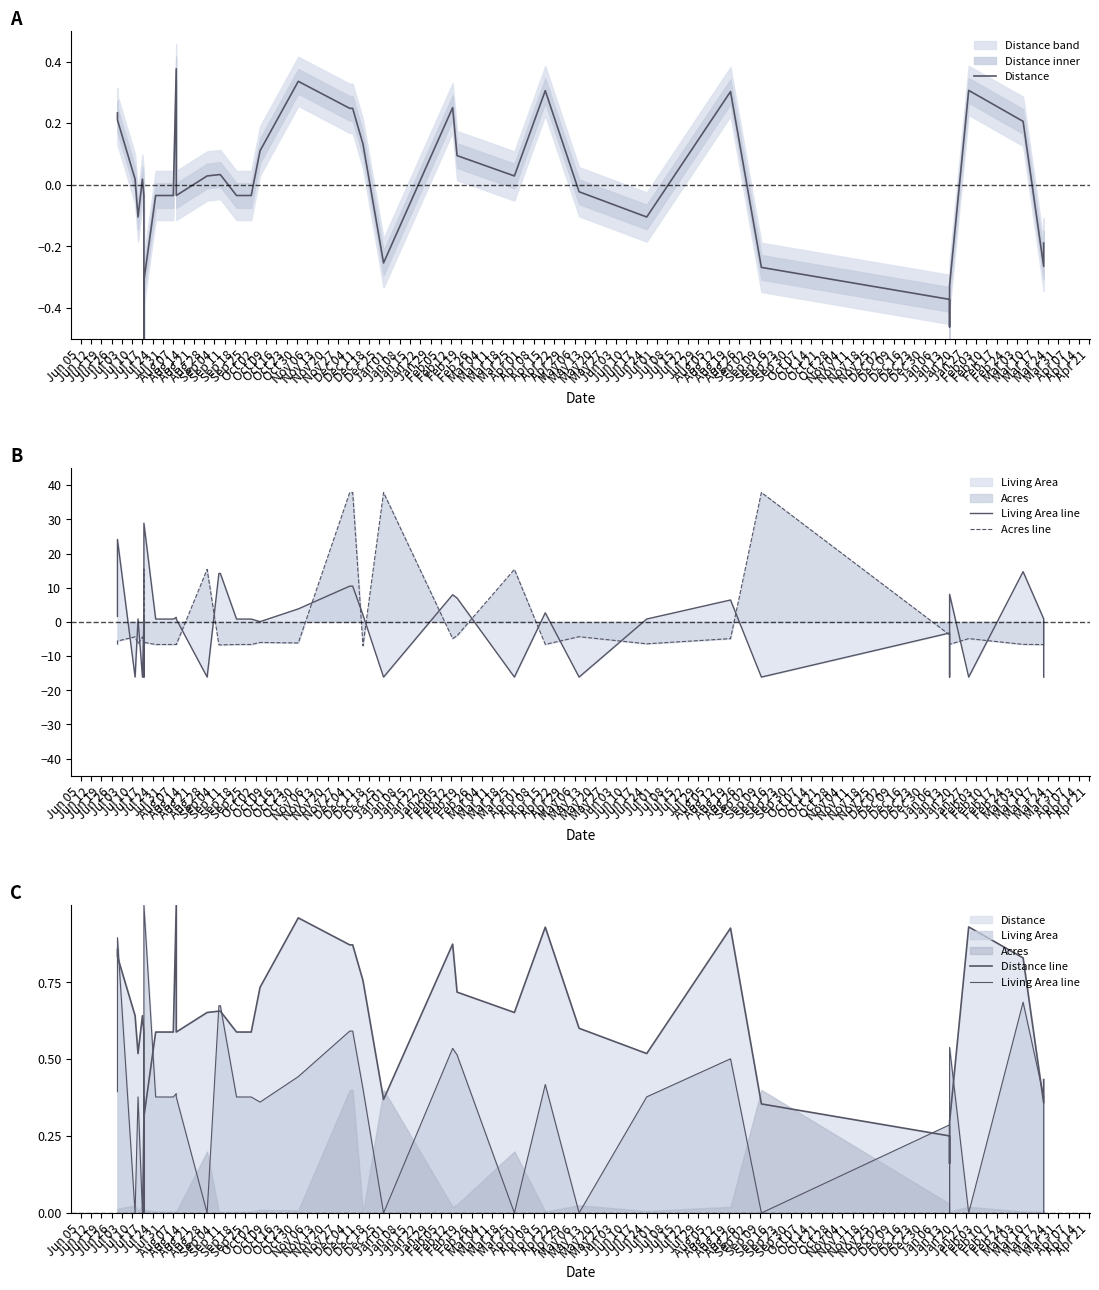

List the labels in order of Living Area line value, smallest first.

Jun 19, Jul 03, Jul 17, Aug 28, Nov 20, Dec 11, Dec 25, Jan 15, Jan 29, Feb 12, Mar 04, Jan 22, Oct 16, Jul 10, Jul 31, Aug 07, Aug 21, Sep 25, Oct 02, Oct 09, Jun 26, Jan 01, Feb 26, Aug 14, Jun 05, Nov 13, Dec 18, Oct 23, Jan 08, Dec 04, Nov 27, Feb 05, Oct 30, Nov 06, Sep 04, Sep 11, Sep 18, Feb 19, Jun 12, Jul 24